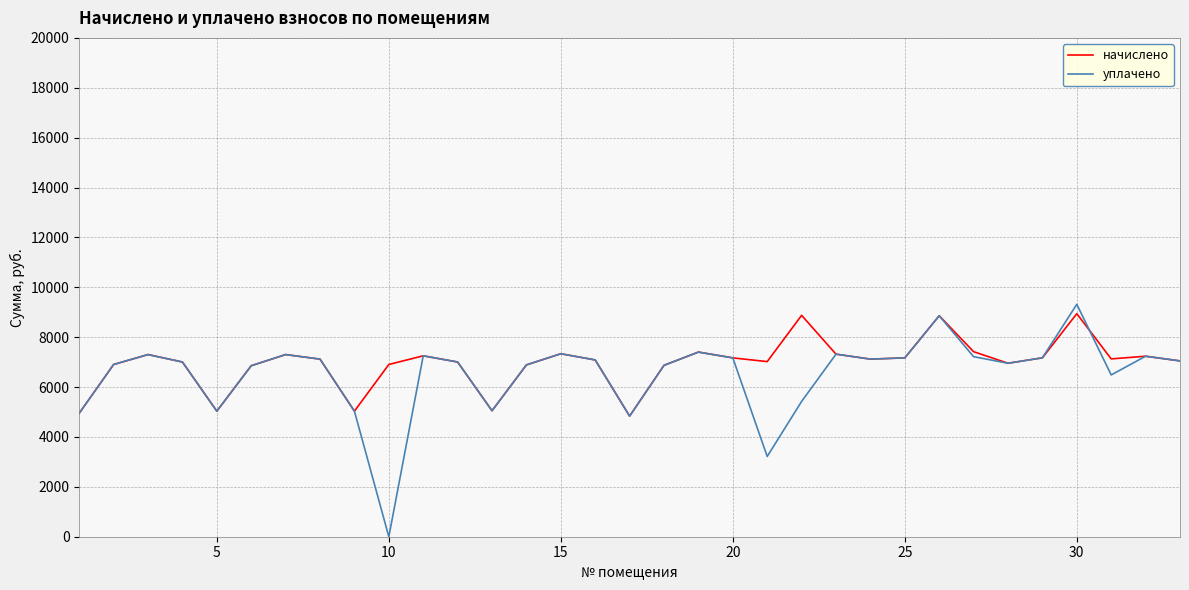

What is the maximum value for начислено?

8942.4